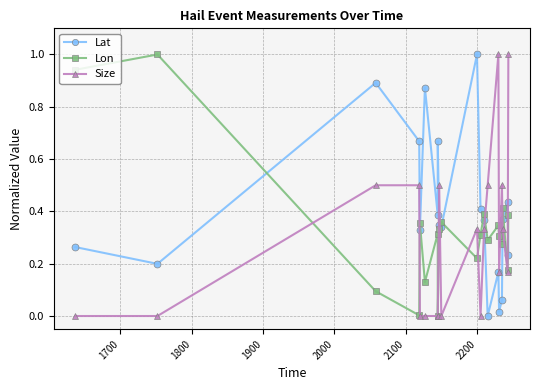

At how many categories does at least one series exceed 0?

20